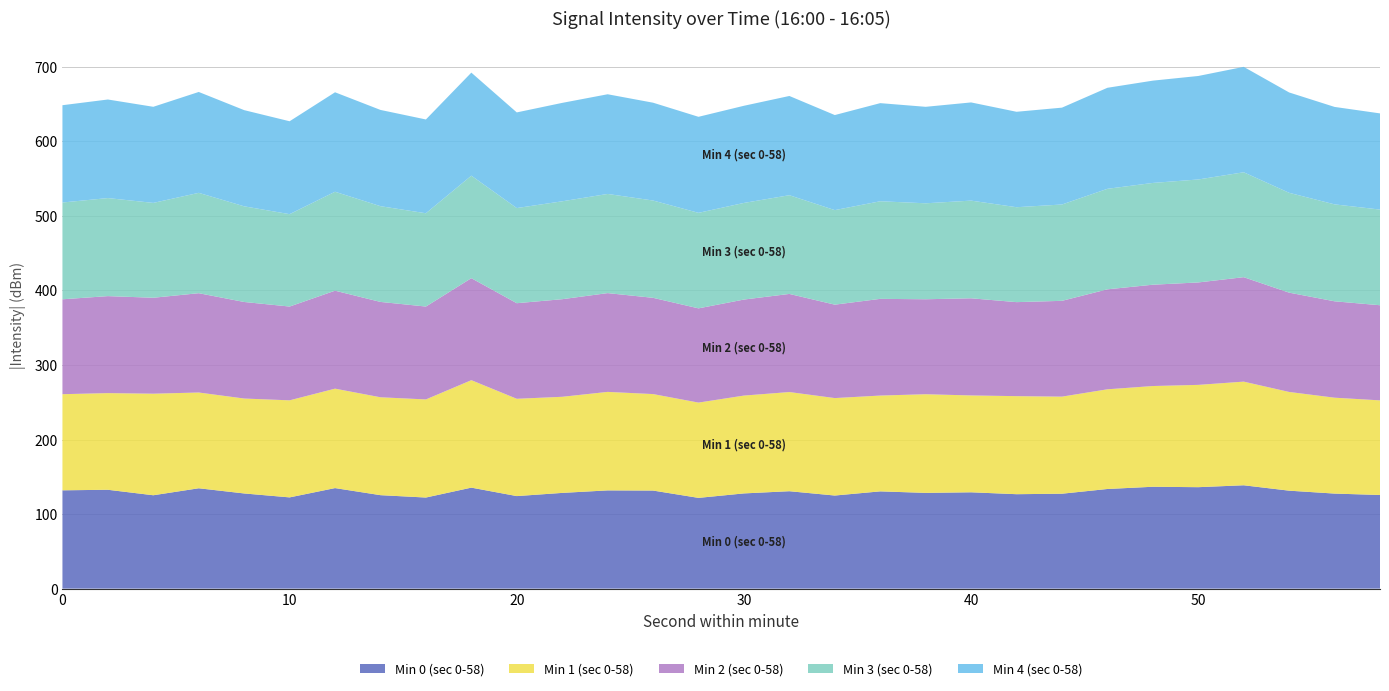

What is the maximum value for Min 0 (sec 0-58)?

138.6